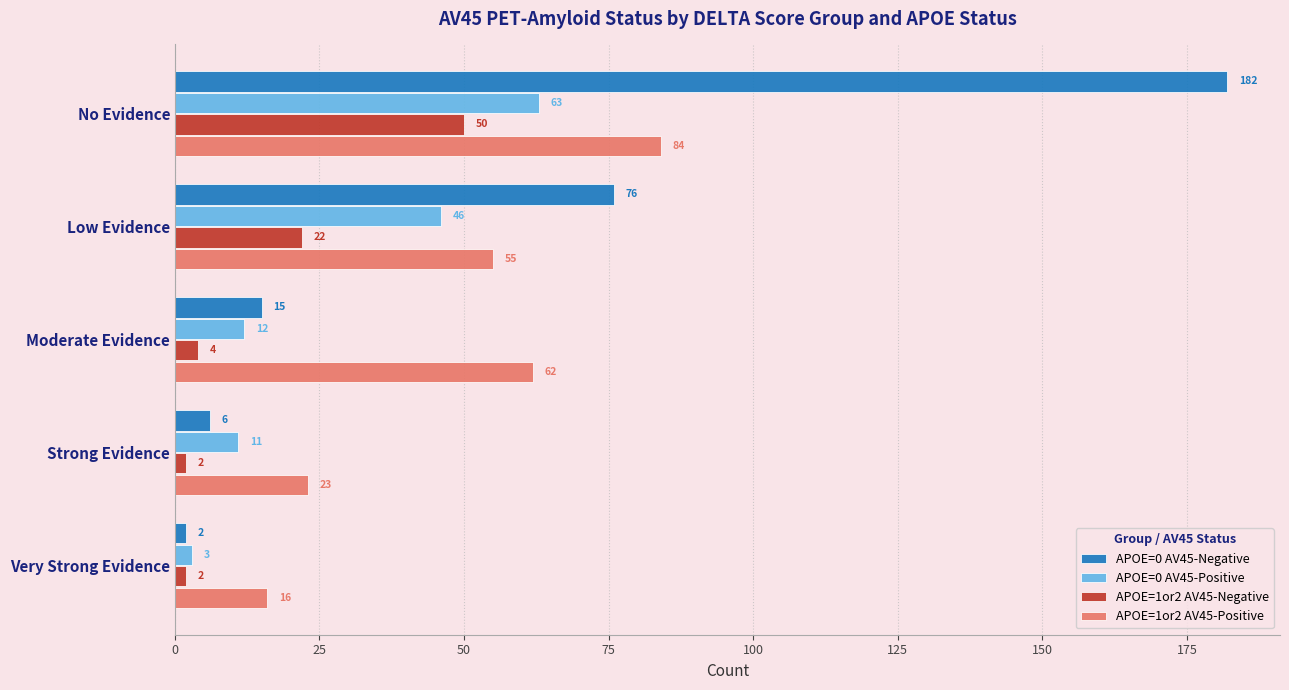

Where is APOE=1or2 AV45-Negative nearest to the value 26?

Low Evidence